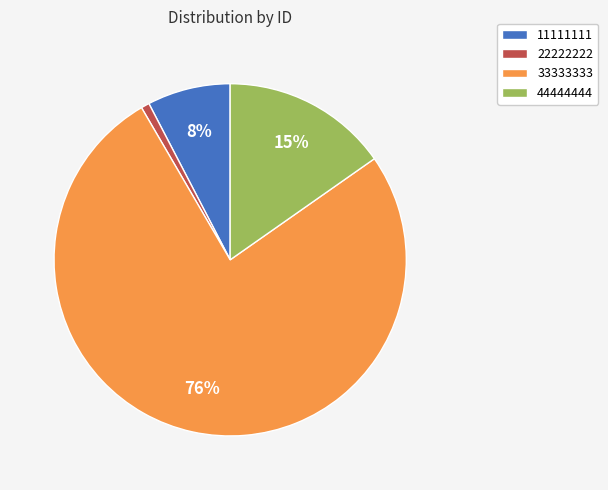

What percentage is the 22222222 slice, to the nearest percent?

1%